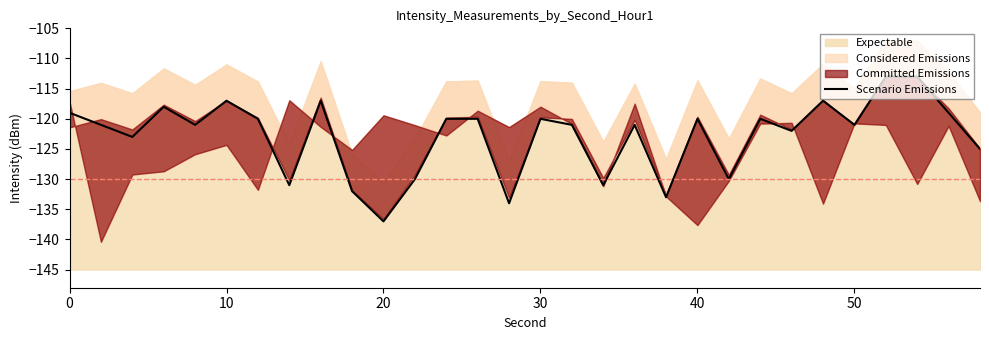

How many points are lower than both their immediate neighbors (excluding endpoints)?

10